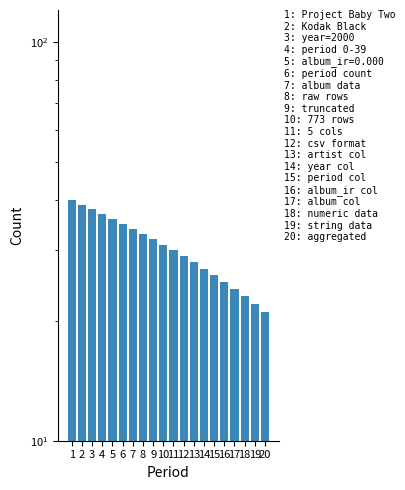

True or false: the data shows 22 at 19.

True